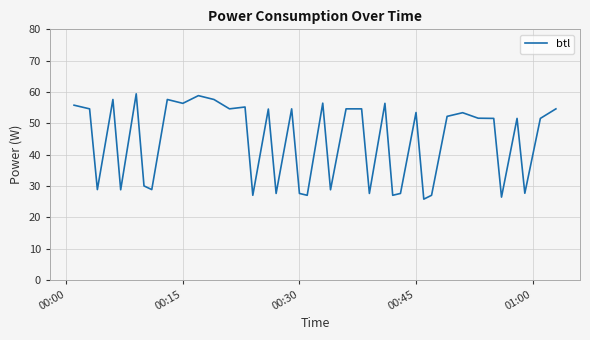

What is the smallest value displayed?

25.8